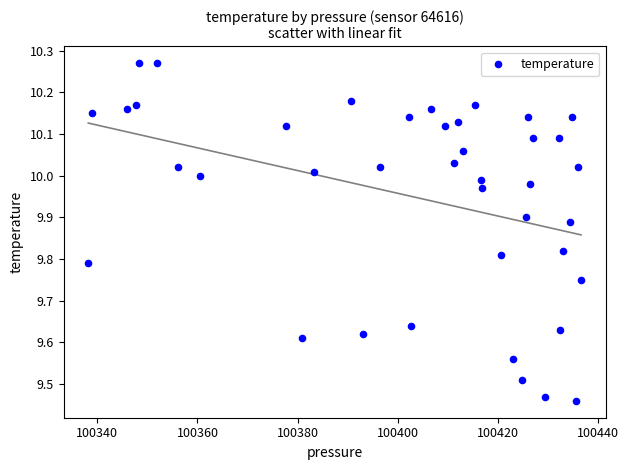

What is the range of X values (max minus min)?

98.3